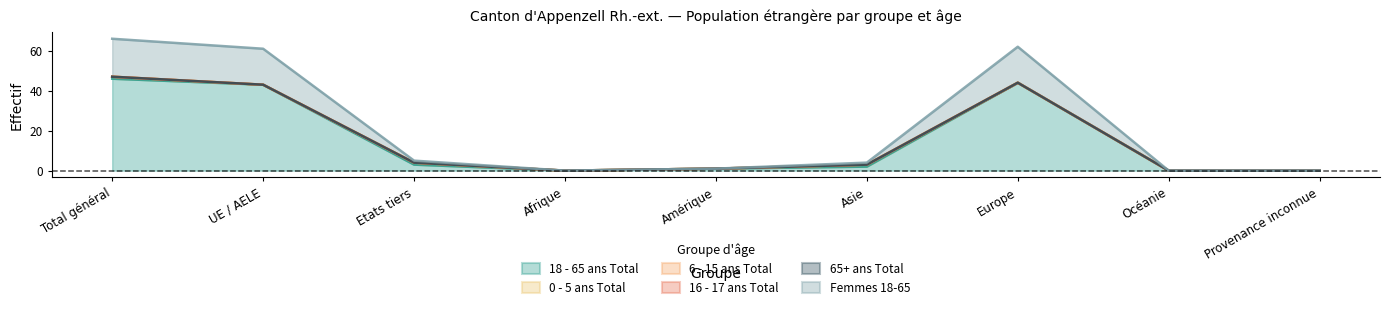

The 65+ ans Total series shows 0 at Etats tiers. True or false?

True